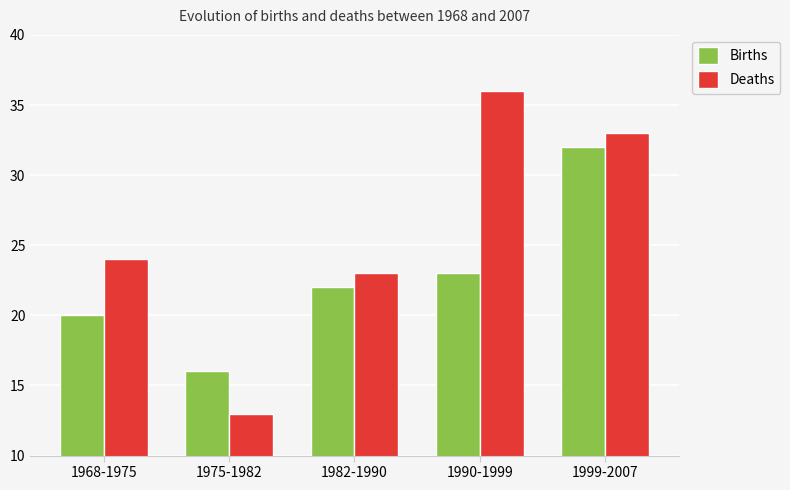

At which label is Deaths closest to 24?

1968-1975